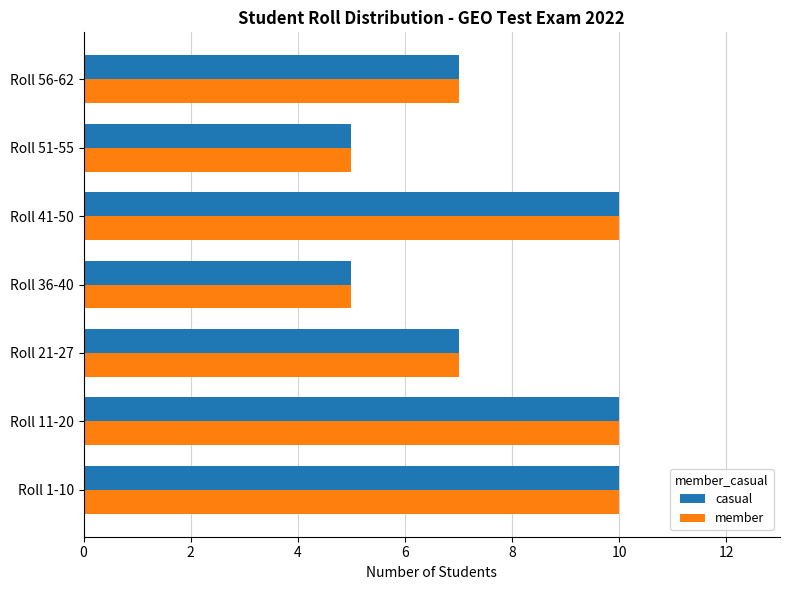

The casual series shows 5 at Roll 51-55. True or false?

True